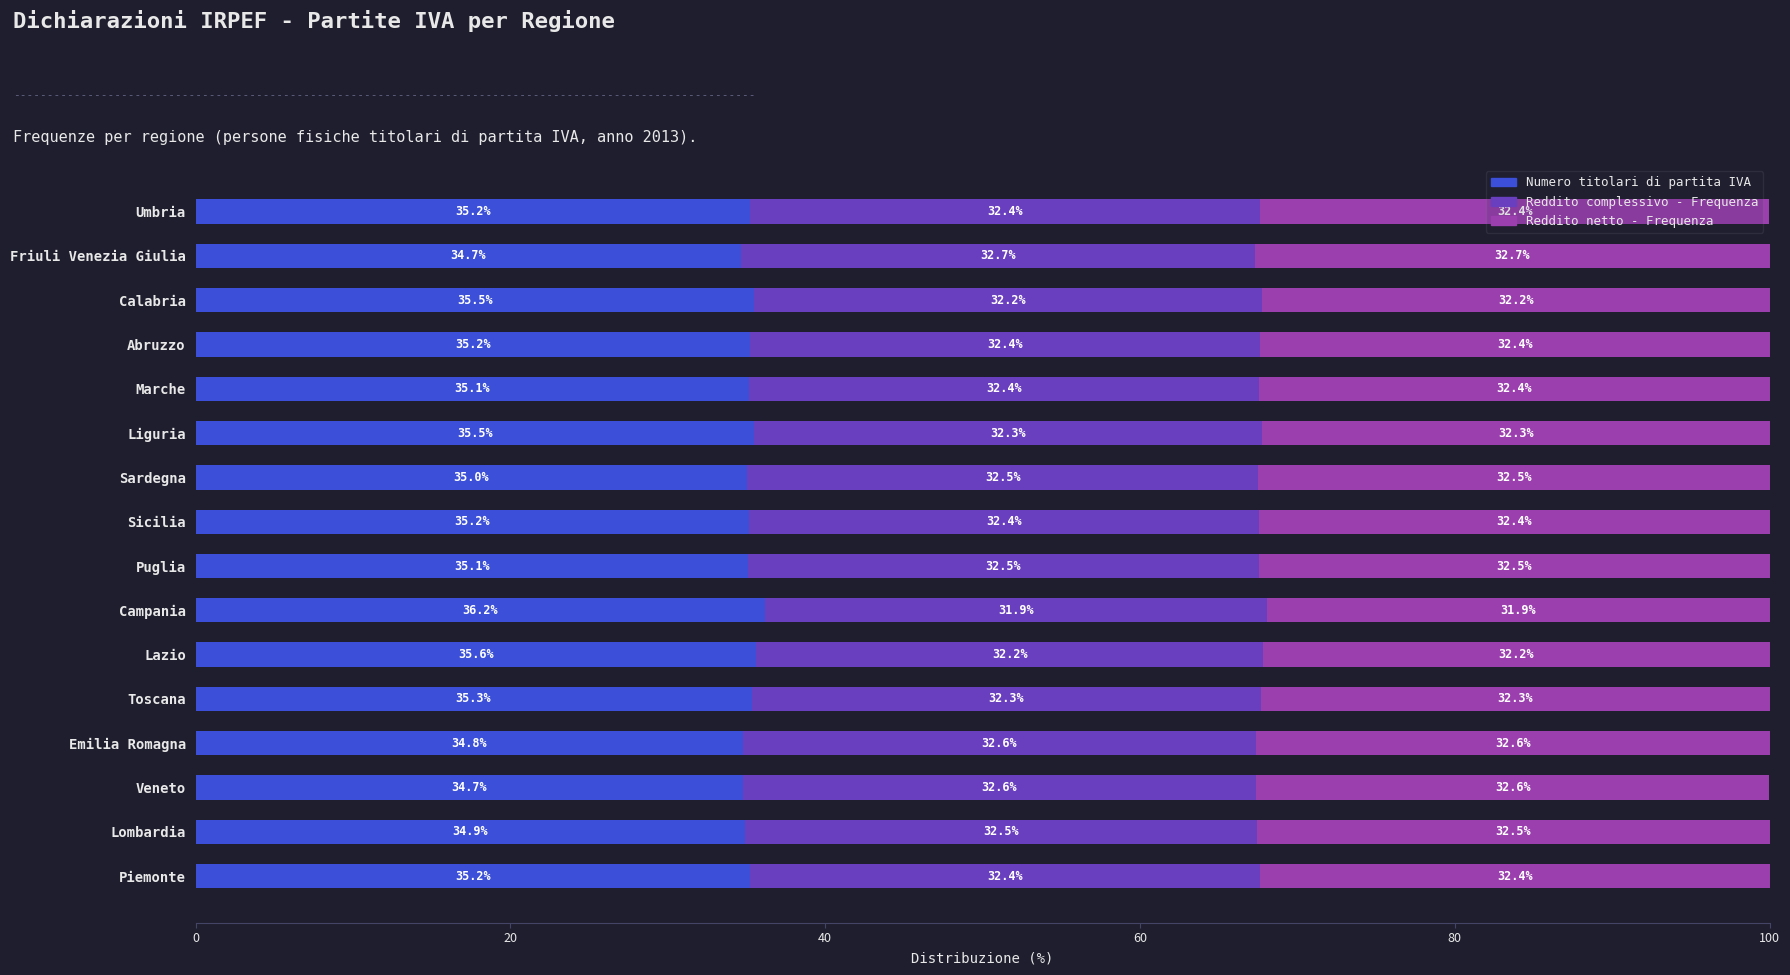

The Numero titolari di partita IVA series shows 10.4 at Liguria. True or false?

False